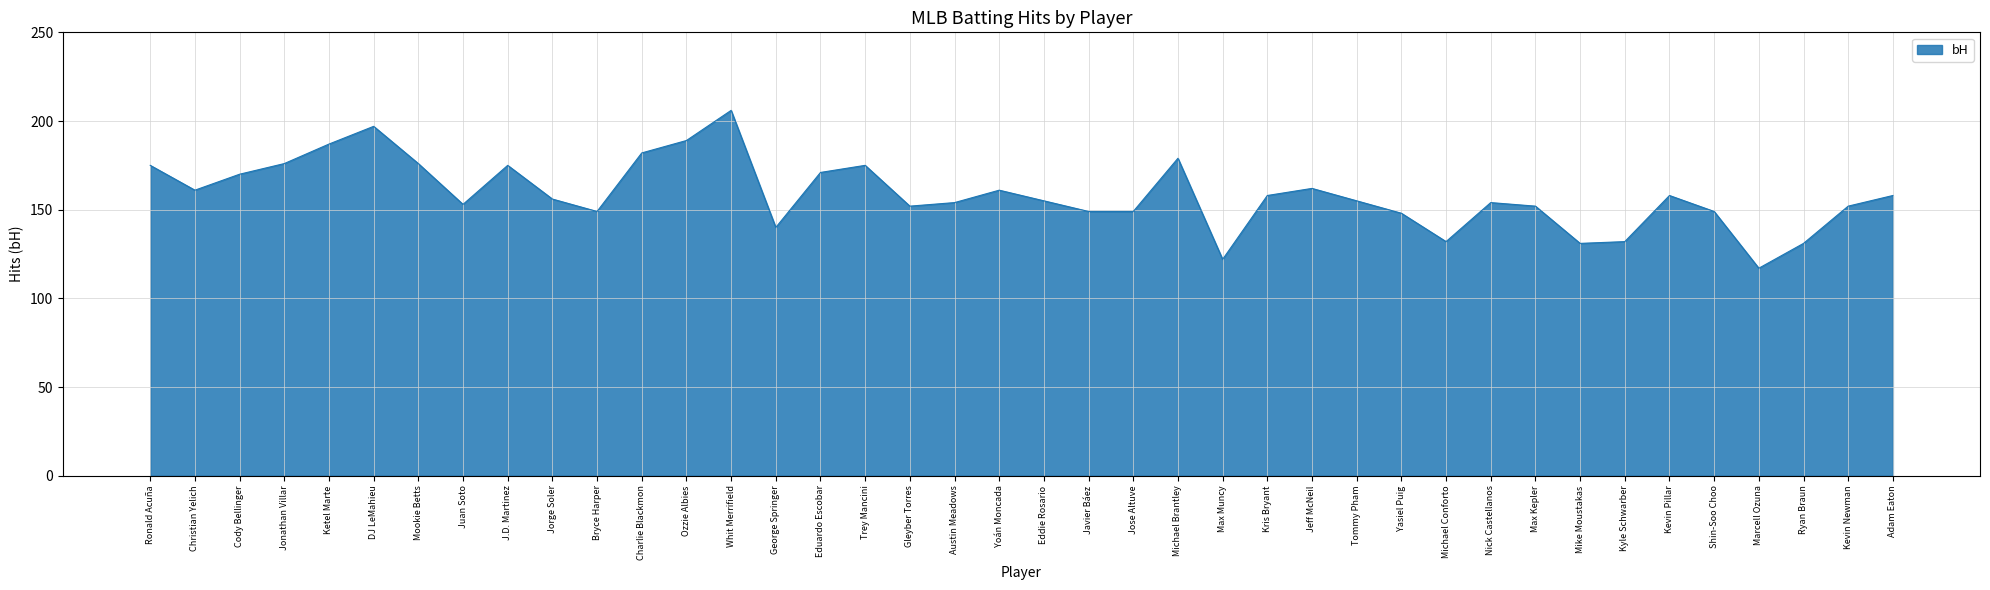

What is the difference between the values at DJ LeMahieu and Marcell Ozuna?

80